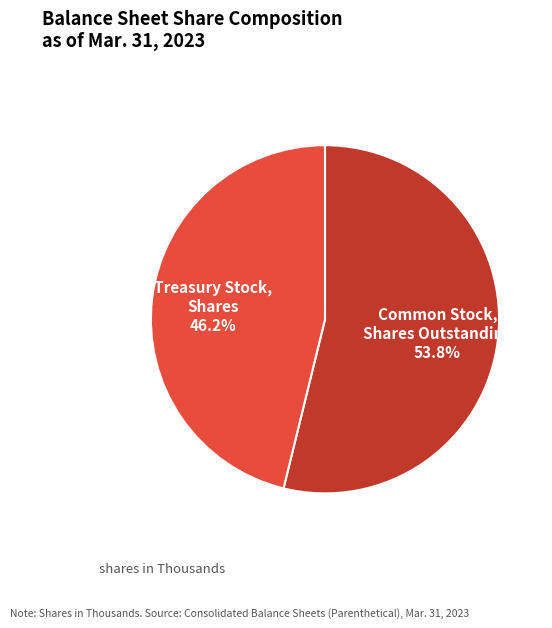

Approximately how many times larger is the value at Common Stock, Shares Outstanding compared to Treasury Stock, Shares?

1.2